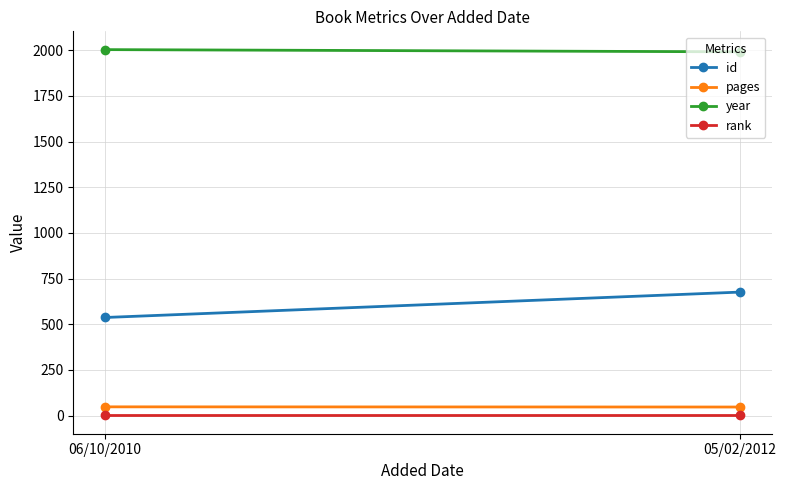

What is the sum of the pages values at 06/10/2010 and 05/02/2012?

95